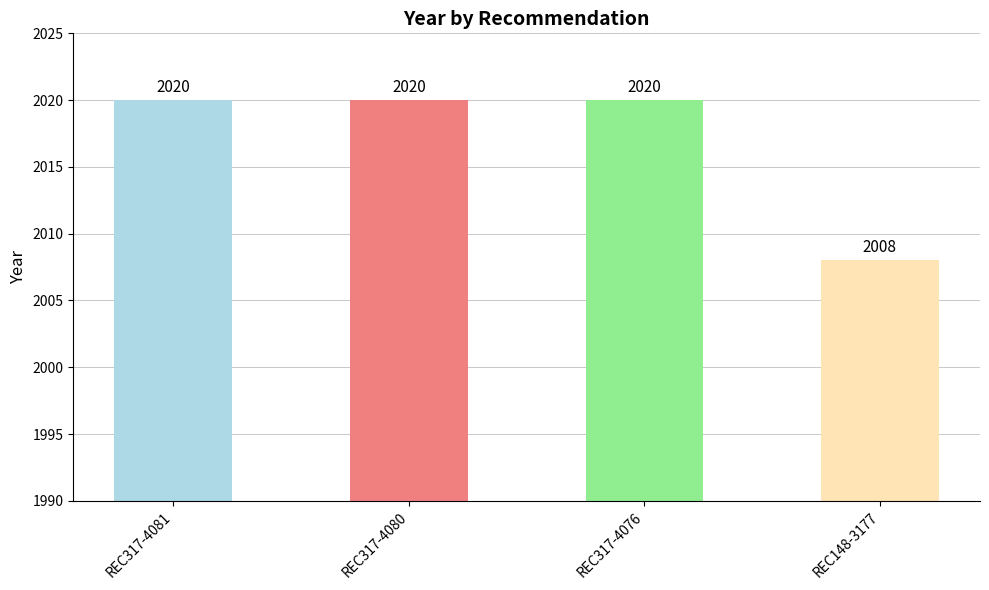

What is the greatest value displayed?

2020